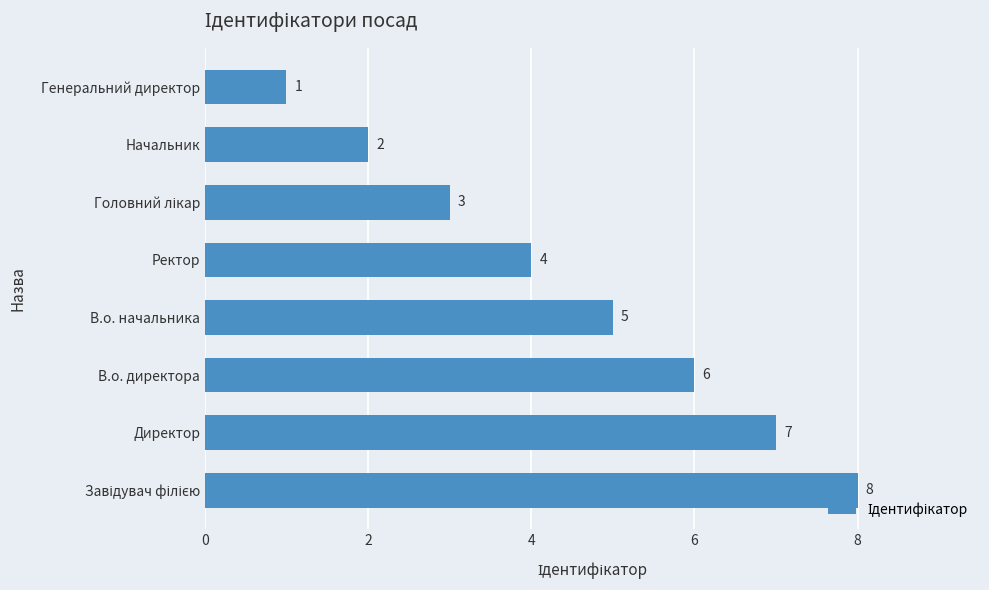

The value at Ректор is 1. True or false?

False